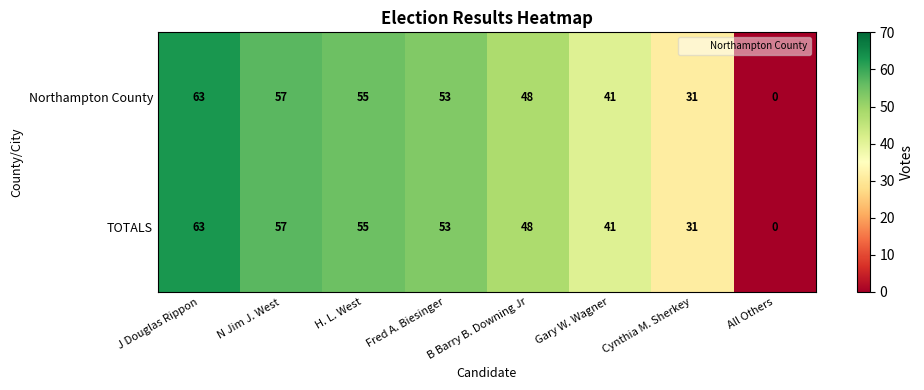

What is the greatest value displayed?

63